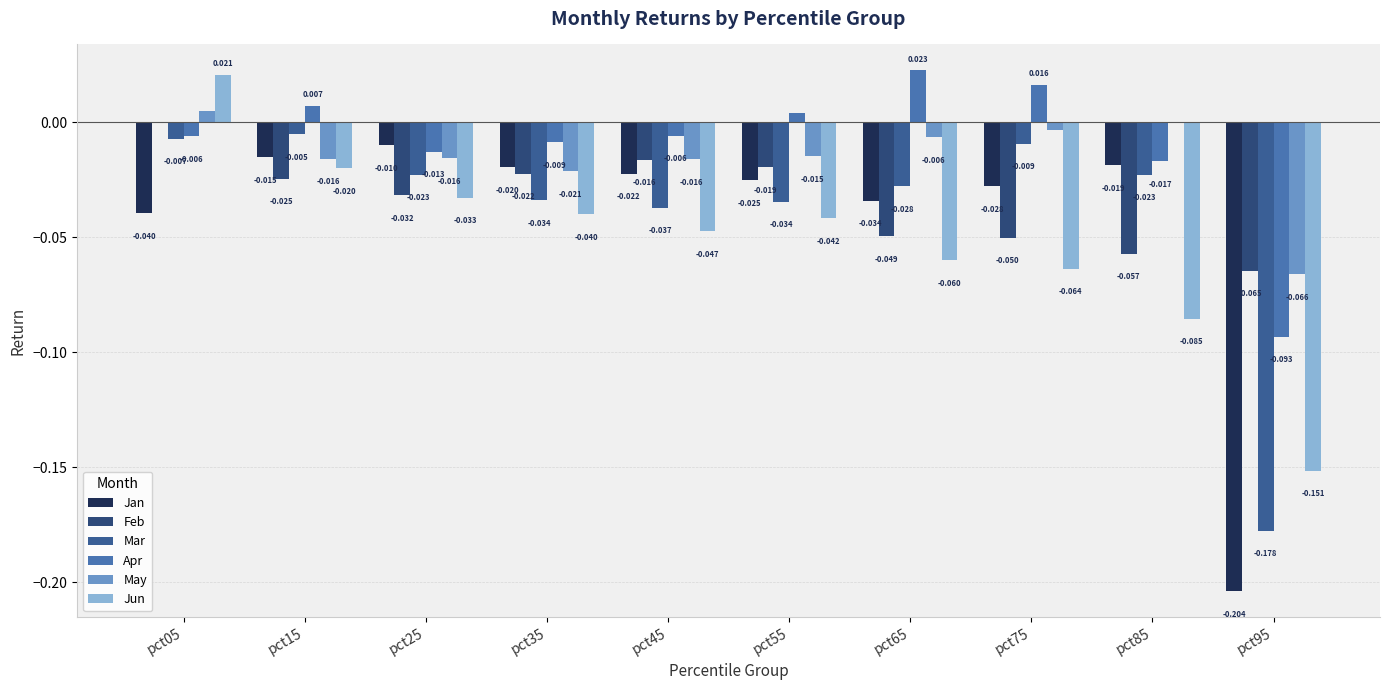

Reading left to right, extract all data points from this chart.

Jan: -0.0	-0.0	-0.0	-0.0	-0.0	-0.0	-0.0	-0.0	-0.0	-0.2
Feb: 0.0	-0.0	-0.0	-0.0	-0.0	-0.0	-0.0	-0.1	-0.1	-0.1
Mar: -0.0	-0.0	-0.0	-0.0	-0.0	-0.0	-0.0	-0.0	-0.0	-0.2
Apr: -0.0	0.0	-0.0	-0.0	-0.0	0.0	0.0	0.0	-0.0	-0.1
May: 0.0	-0.0	-0.0	-0.0	-0.0	-0.0	-0.0	-0.0	-0.0	-0.1
Jun: 0.0	-0.0	-0.0	-0.0	-0.0	-0.0	-0.1	-0.1	-0.1	-0.2